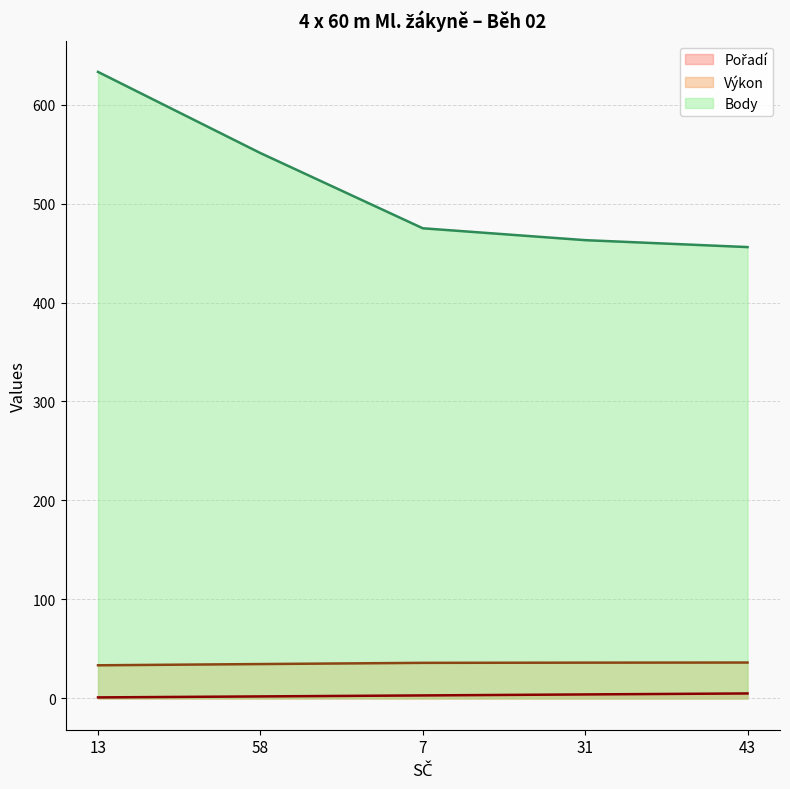

Between 58 and 43, which series saw the biggest shift?

Body